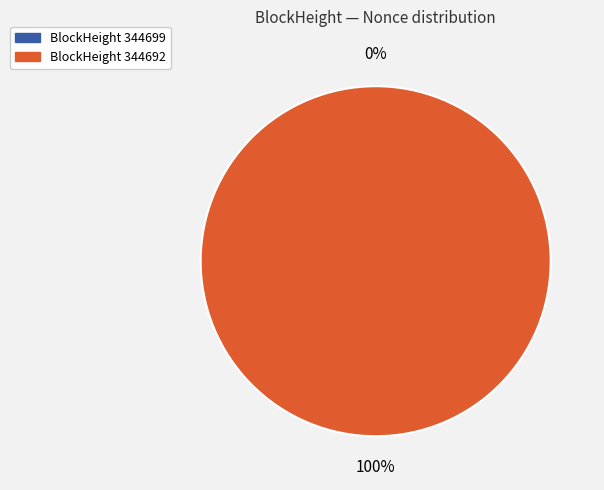

How many segments does this pie chart have?

2